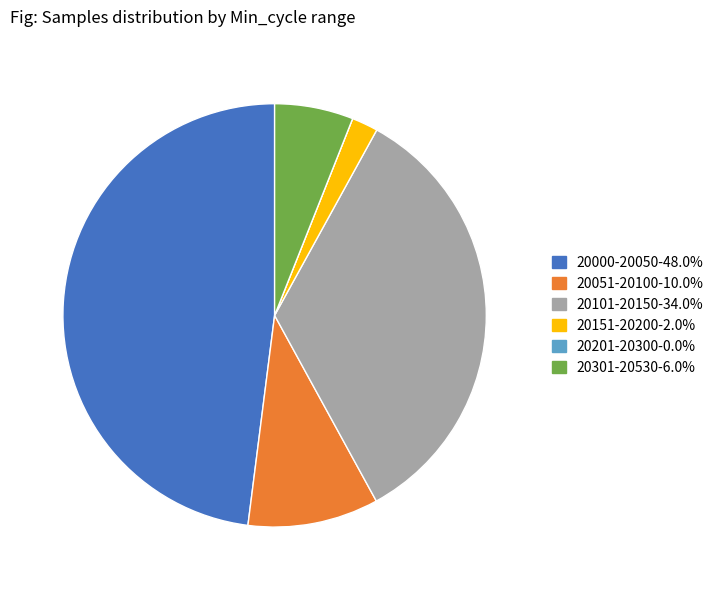

Is there any slice that represents more than half of the pie?

No